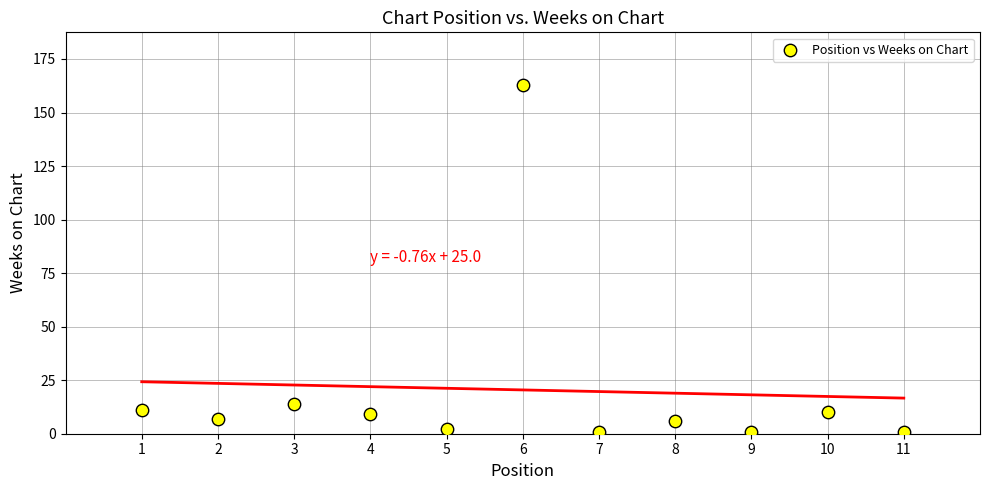

What Y value in the scatter plot is closest to 82?

14